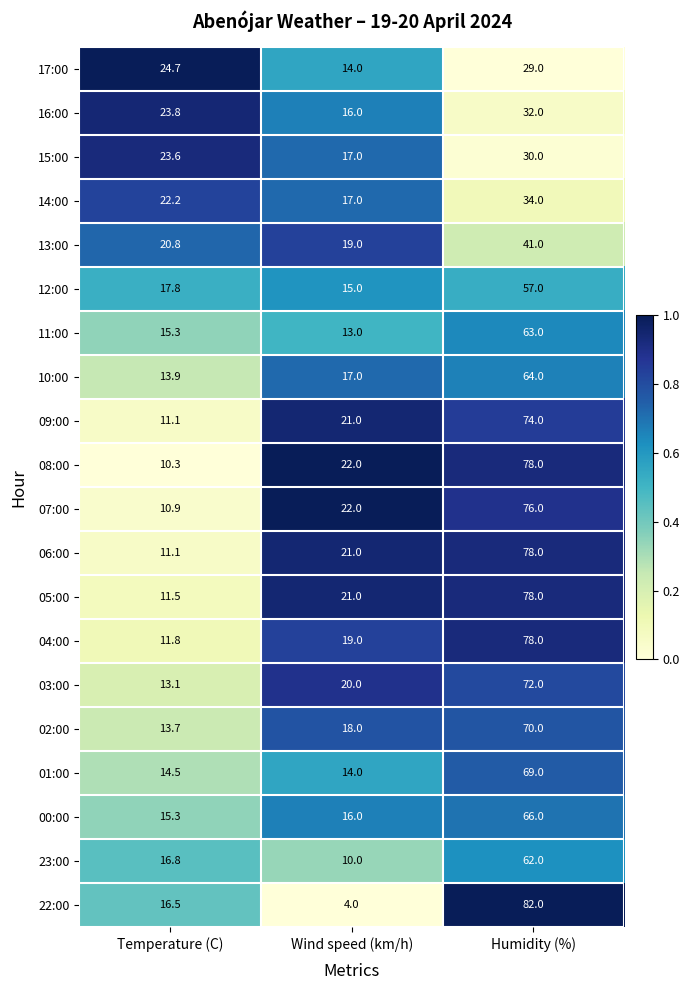

What is the greatest value displayed?

82.0